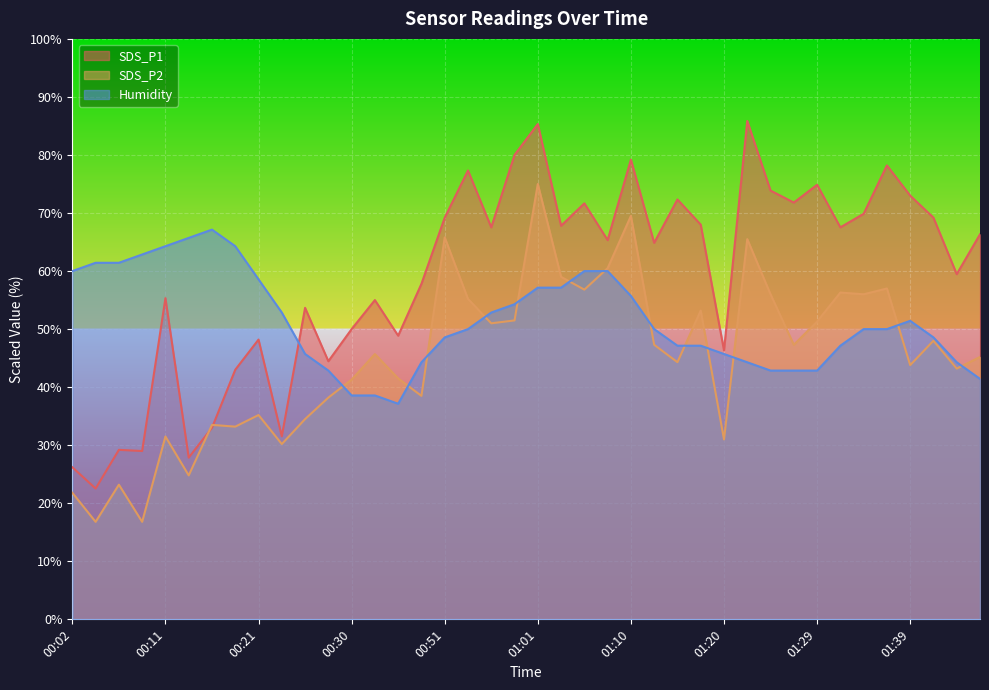

Reading right to left, extract all data points from this chart.

SDS_P1: 66.3	59.5	69.2	73.0	78.2	69.9	67.5	74.9	71.8	73.9	85.9	46.3	68.0	72.3	64.9	79.2	65.3	71.7	67.8	85.3	80.0	67.5	77.3	69.2	57.8	48.9	55.0	50.0	44.5	53.7	31.5	48.2	43.0	33.0	27.9	55.3	29.0	29.2	22.5	26.2
SDS_P2: 45.2	43.2	48.0	43.8	57.0	56.0	56.3	51.3	47.3	56.0	65.5	31.0	53.2	44.3	47.3	69.5	60.5	56.8	59.0	75.0	51.5	51.0	55.2	65.8	38.5	41.5	45.7	41.3	38.2	34.5	30.2	35.2	33.2	33.5	24.8	31.5	16.8	23.2	16.8	21.8
Humidity: 41.4	44.3	48.6	51.4	50.0	50.0	47.1	42.9	42.9	42.9	44.3	45.7	47.1	47.1	50.0	55.7	60.0	60.0	57.1	57.1	54.3	52.9	50.0	48.6	44.3	37.1	38.6	38.6	42.9	45.7	52.9	58.6	64.3	67.1	65.7	64.3	62.9	61.4	61.4	60.0